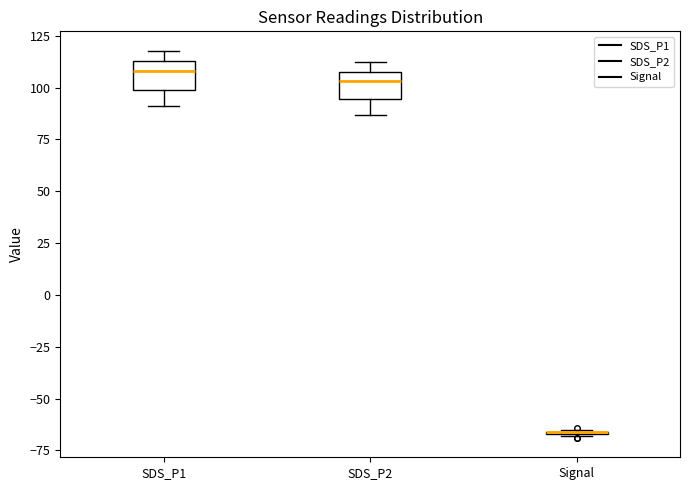

Where is the lower edge of the box for SDS_P2 on the y-axis? The values are not printed on the chart, so give them approximately, as read against the axis.

95